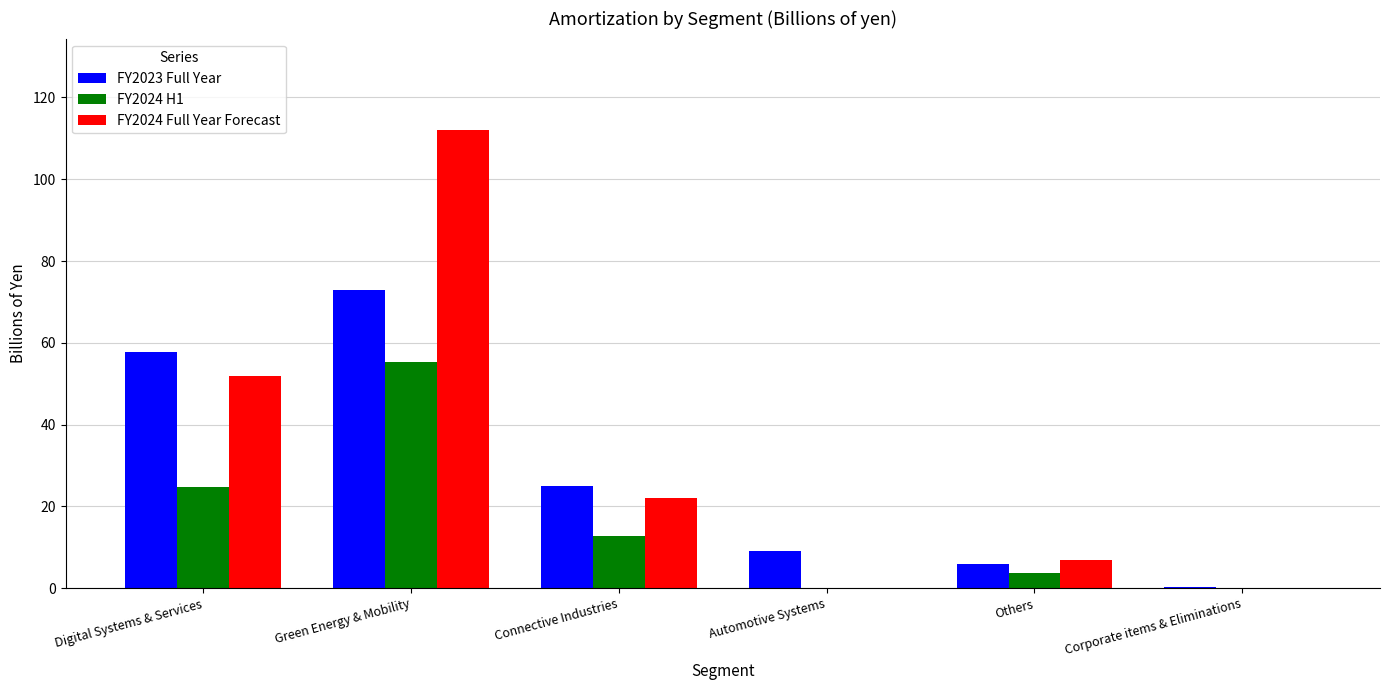

What is the sum of all FY2024 Full Year Forecast values?

193.0